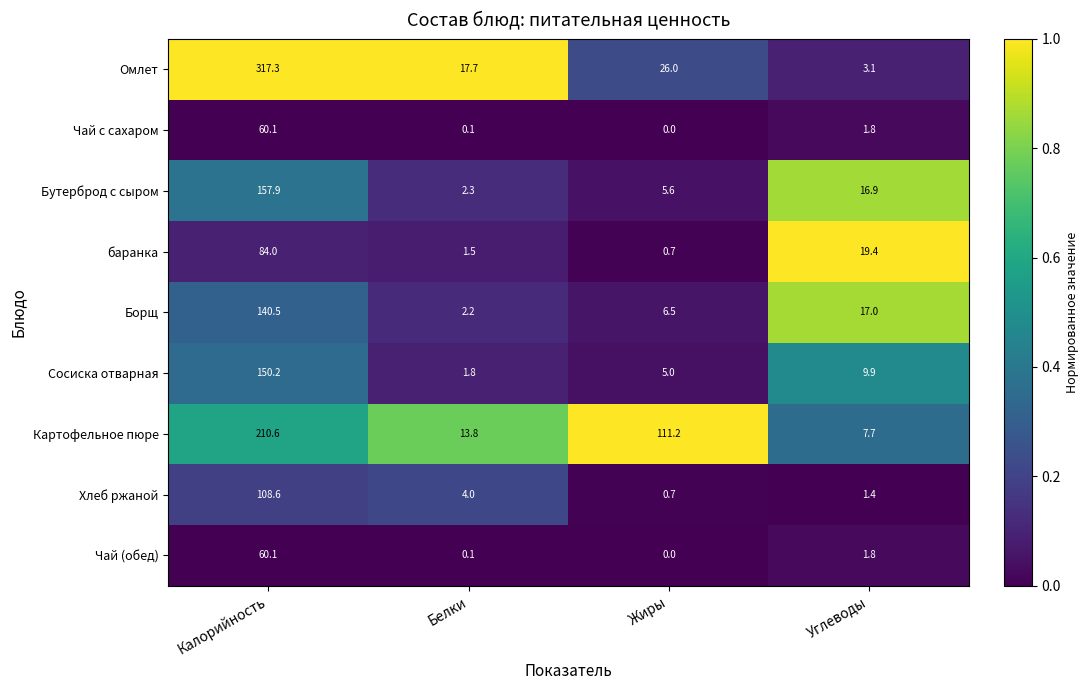

Which series has the largest total across all categories?

Омлет